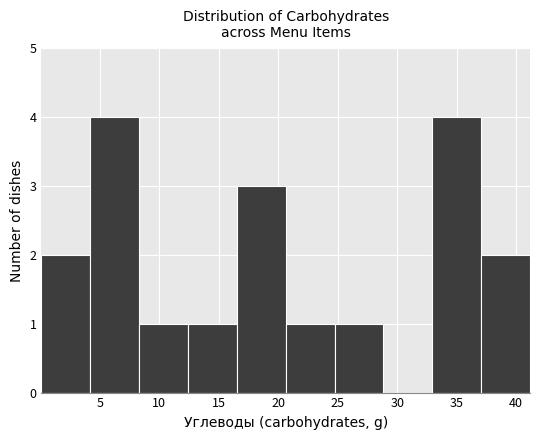

What is the height of the bar covering 12.5 to 16.5 on the x-axis? Neither the bar edges nor the heights are printed on the chart, so give them approximately, as read against the axes.

1